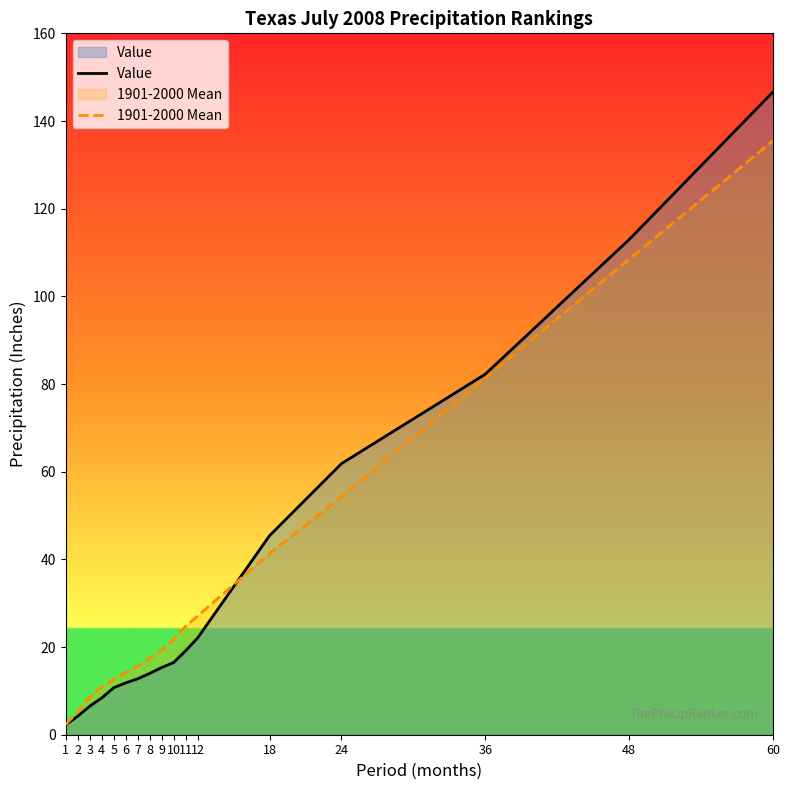

Does the chart display data point markers on the line(s)?

No